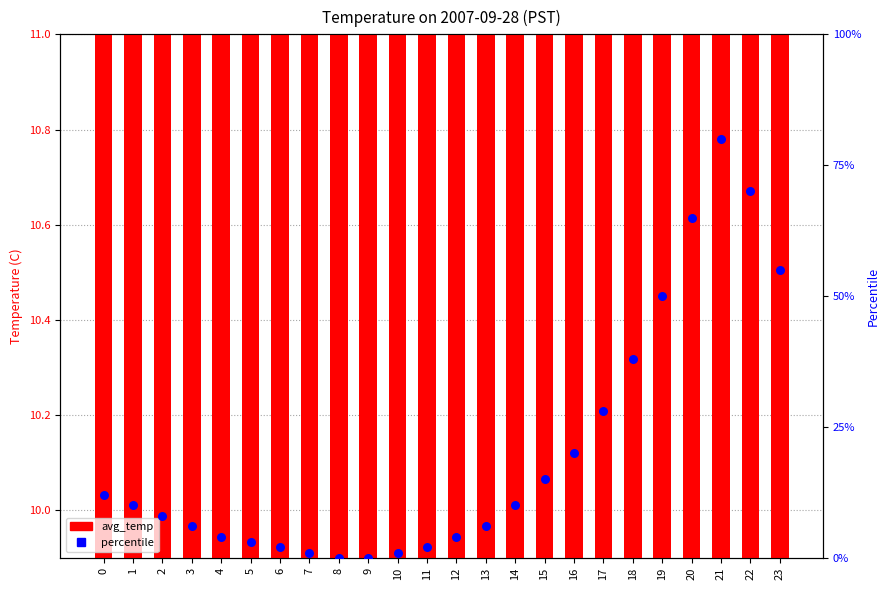

At which category is the sum across all series the highest?

21